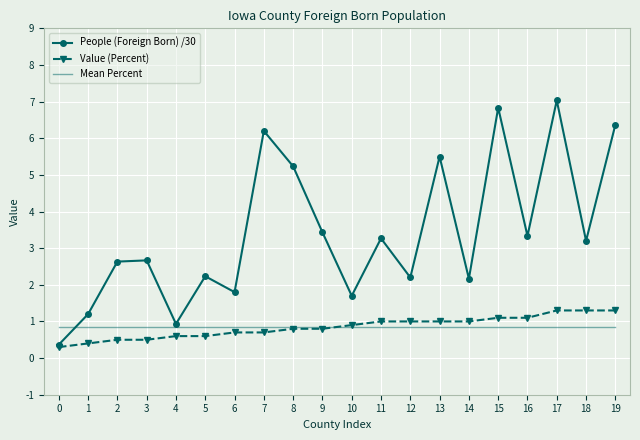

What is the difference between the maximum and second lowest values in the Value (Percent) series?

0.9